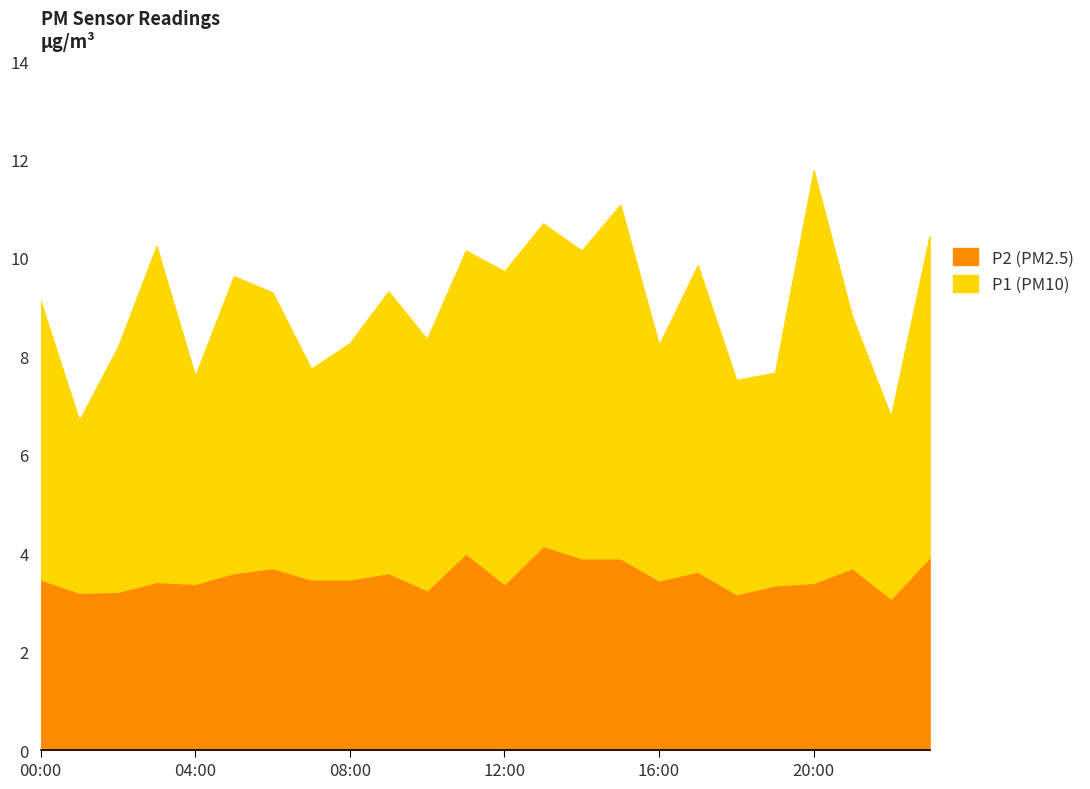

Rank the series at 20:00 from lowest to highest value.

P2, P1